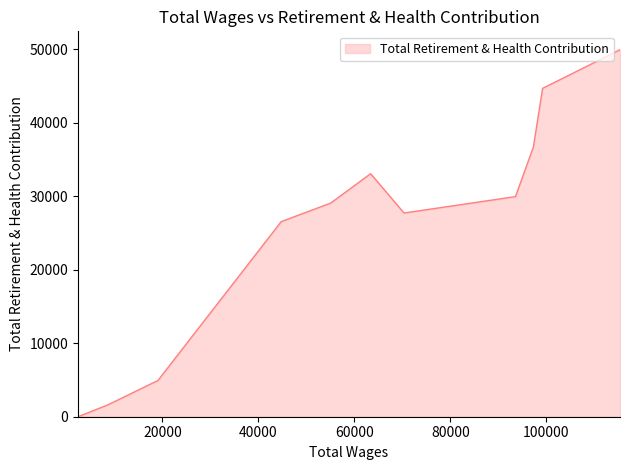

What is the difference between the maximum and minimum values?

49927